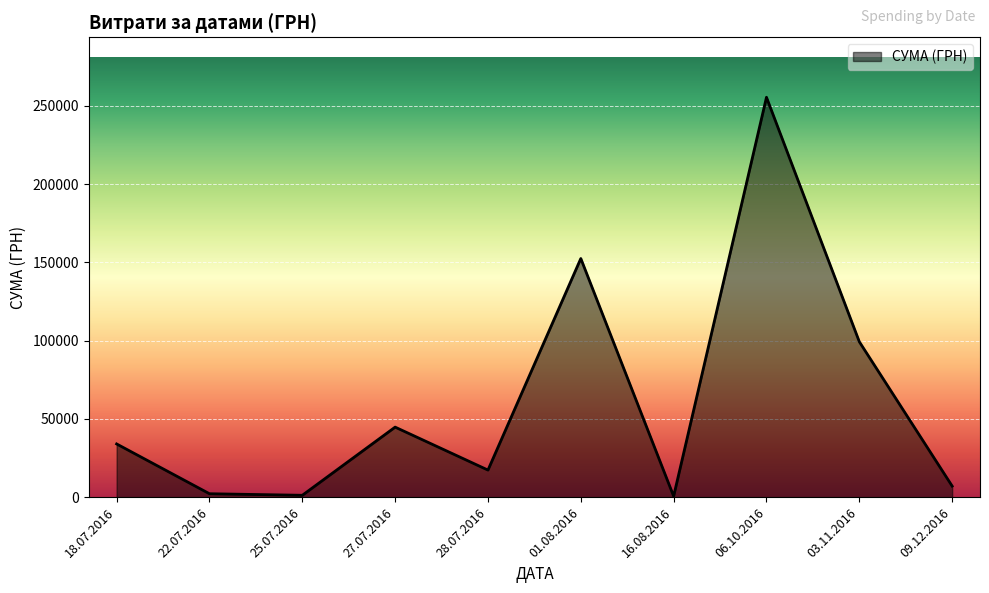

The value at 18.07.2016 is 34009.0. True or false?

True